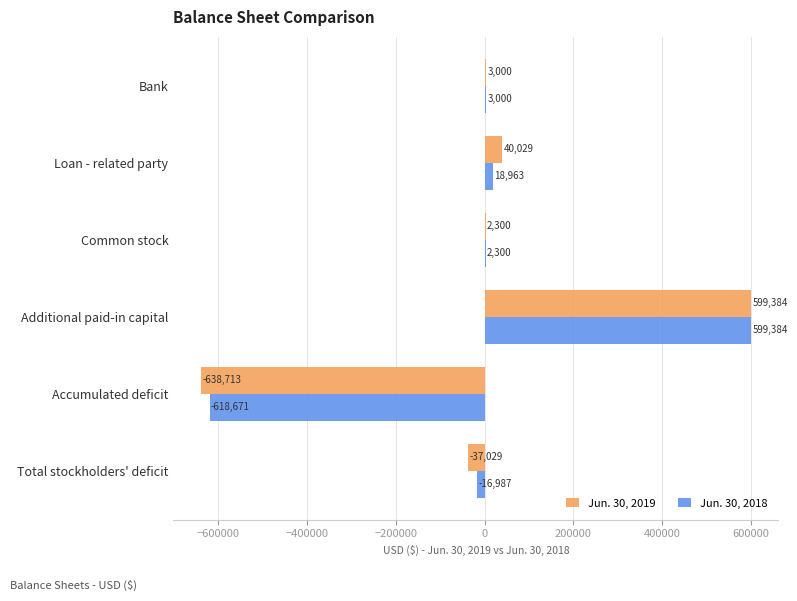

What are all the series names shown in the legend?

Jun. 30, 2019, Jun. 30, 2018